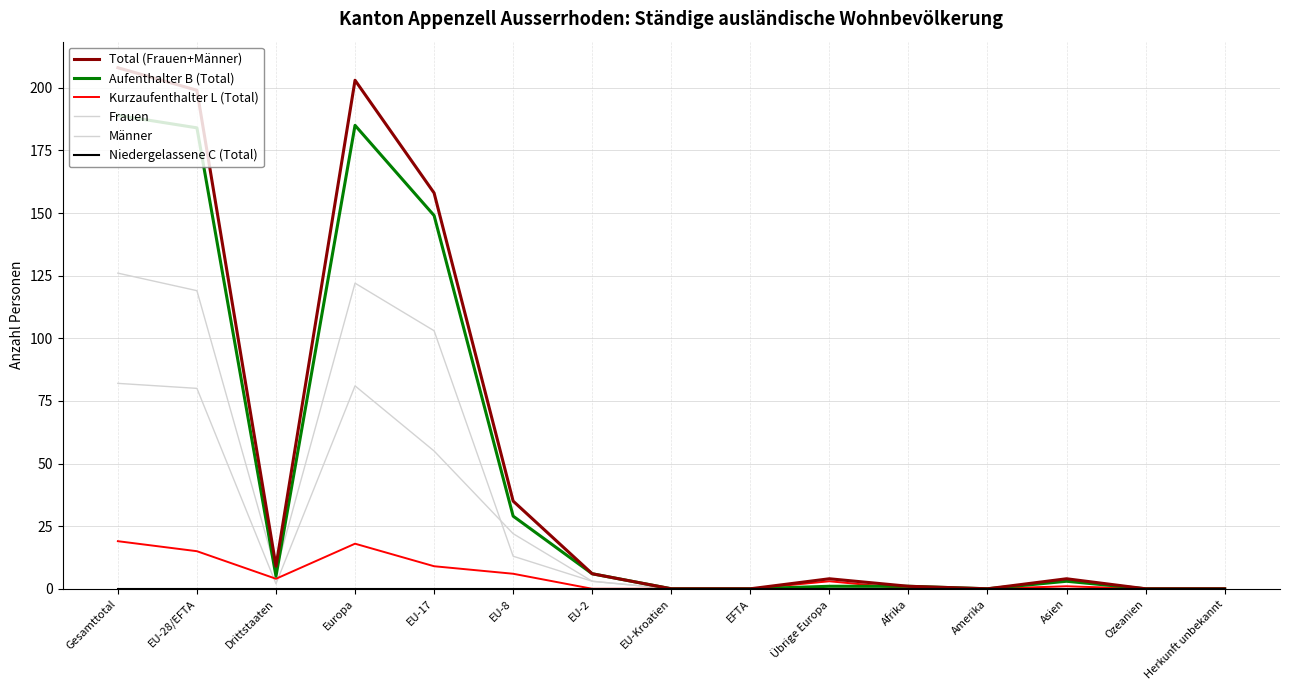

How many lines are shown in the chart?

6